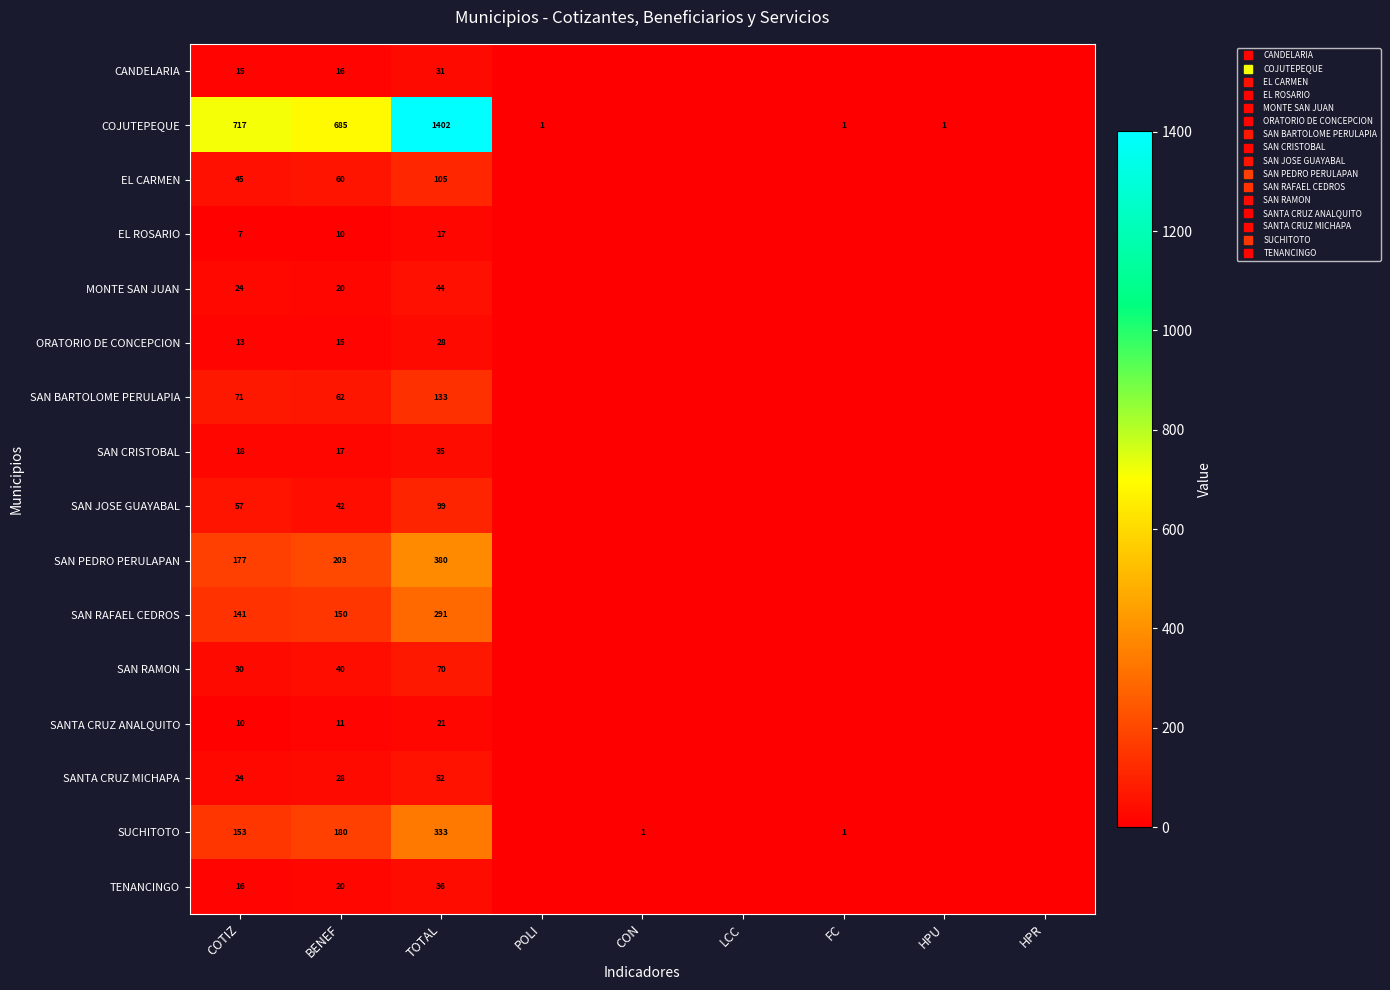

Between CON and LCC, which is larger?

CON